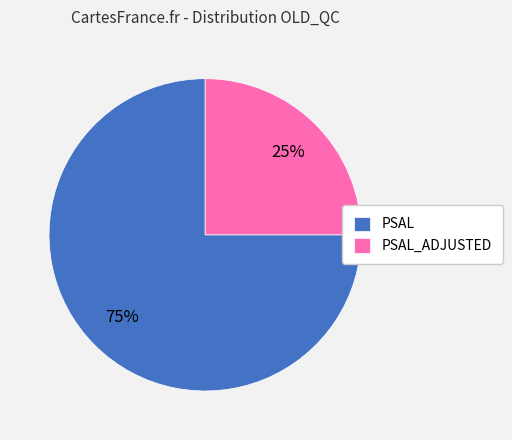

Which slice is the smallest?

PSAL_ADJUSTED